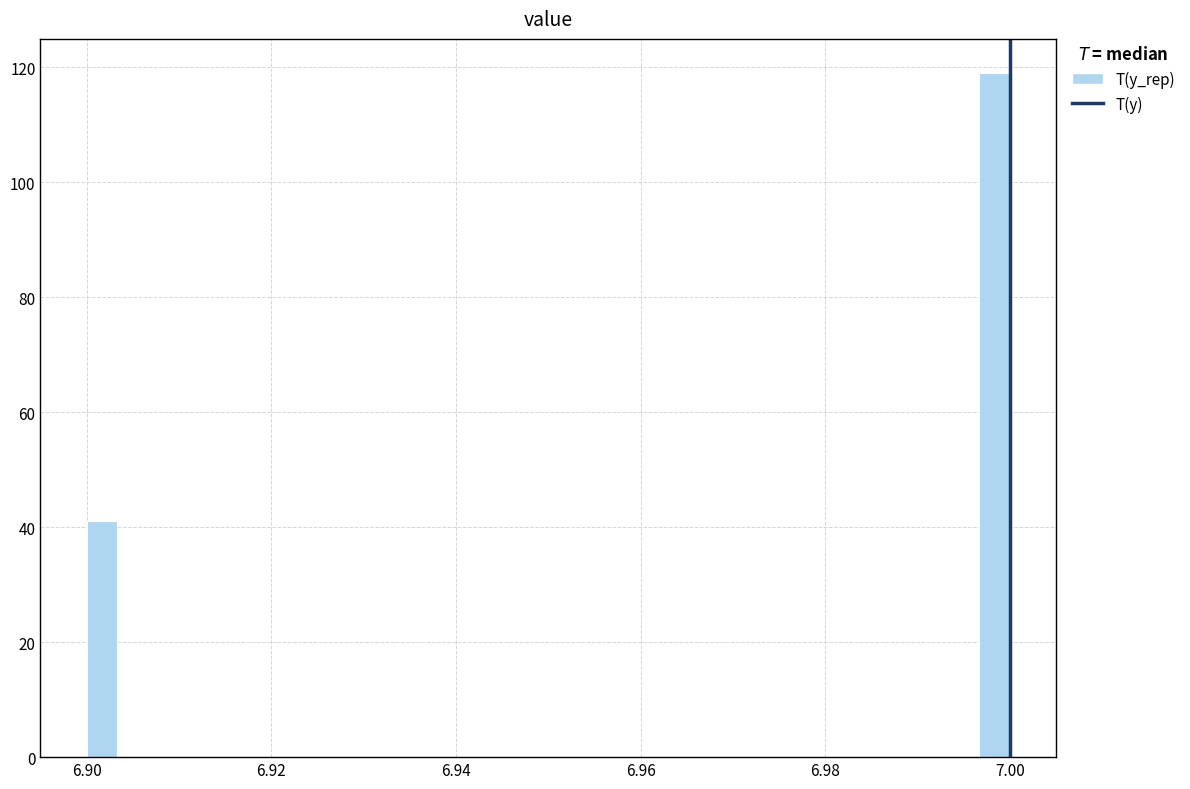

Around what value on the x-axis is the tallest bar? Give the approximate position of its centre, as read against the axis.

6.998